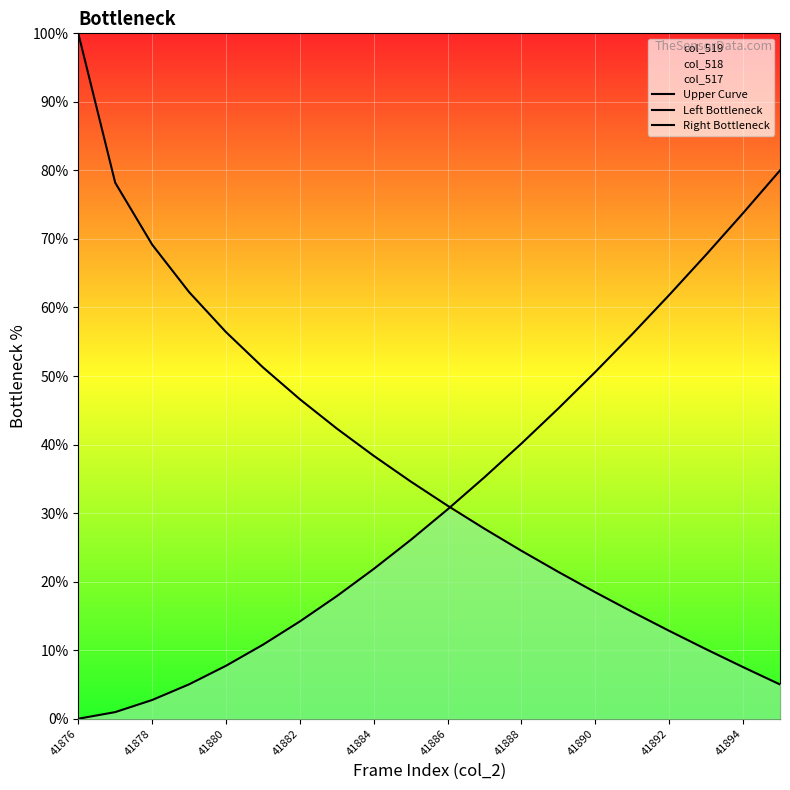

True or false: Upper Curve and Right Bottleneck cross at least once.

False